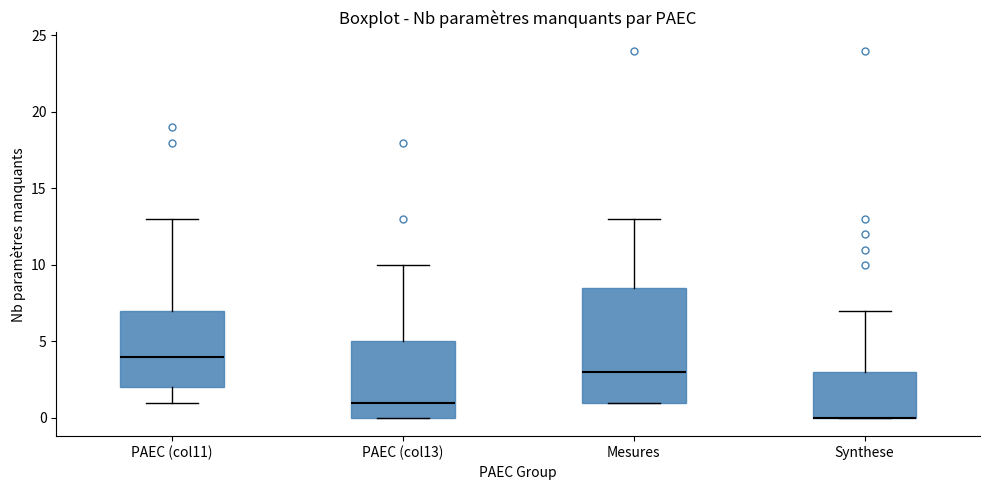

Reading left to right, transcribe this box plot: for each box, give where its median line is, the range the box spans, and where its two whiskers end, as read against the y-axis. The values are not printed on the chart, so give them approximately, as read against the axis.

PAEC (col11): median 4.0, box 2.0 to 7.0, whiskers 1.0 to 13.0
PAEC (col13): median 1.0, box 0.0 to 5.0, whiskers 0.0 to 10.0
Mesures: median 3.0, box 1.0 to 8.5, whiskers 1.0 to 13.0
Synthese: median 0.0 (drawn on the box's lower edge), box 0.0 to 3.0, whiskers 0.0 to 7.0